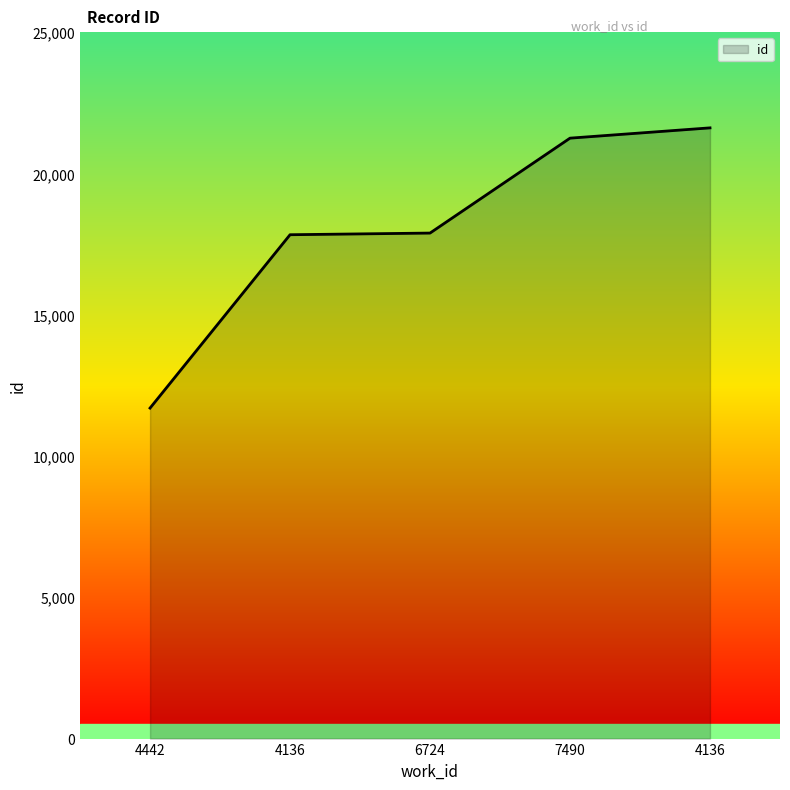

Does the chart have visible grid lines?

No